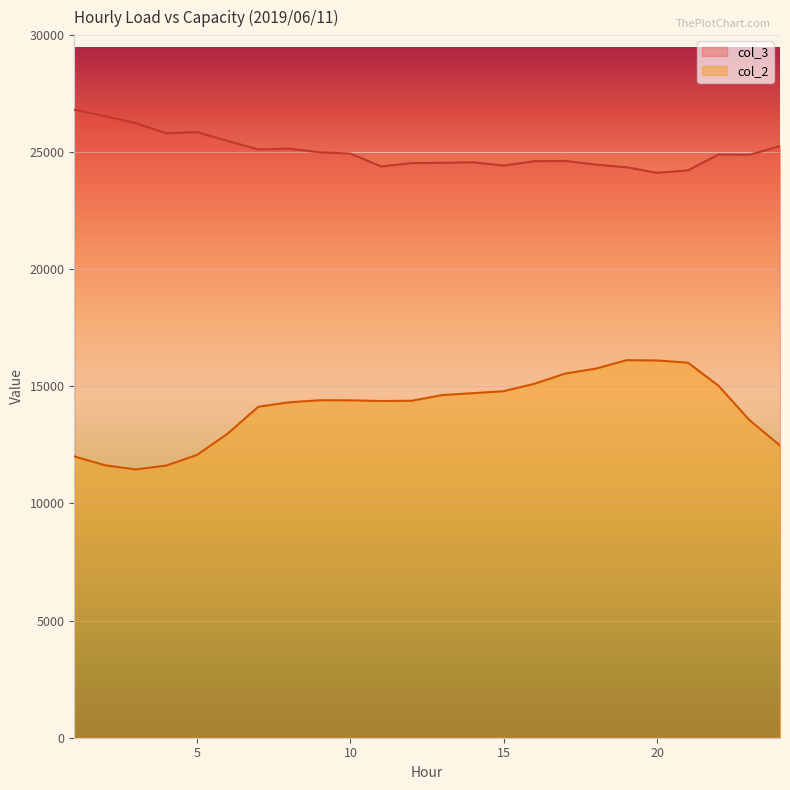

What are all the series names shown in the legend?

col_3, col_2